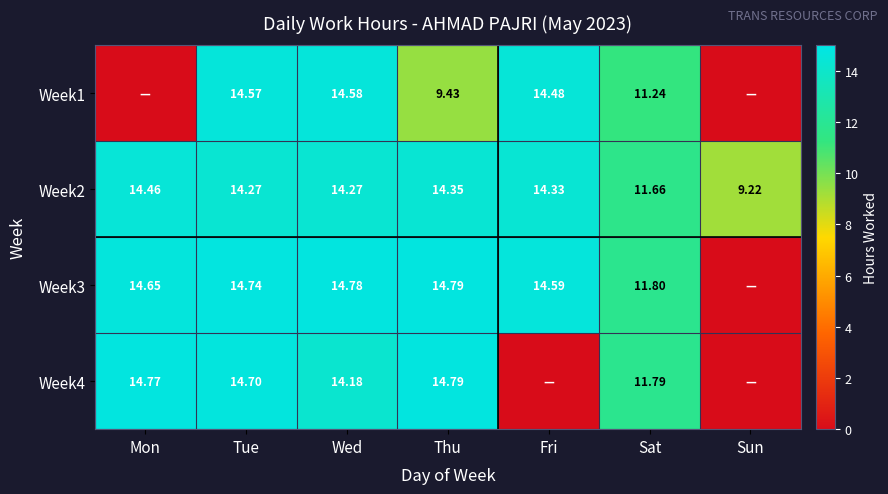

Between Fri and Wed, which is larger?

Wed